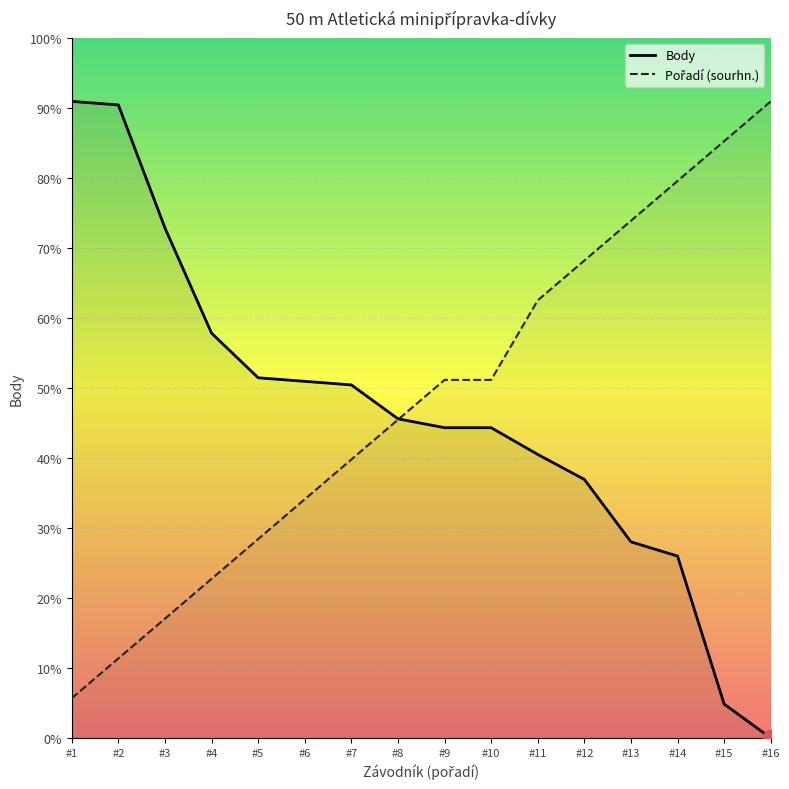

How many intersections are there between Pořadí (sourhn.) and Body?

1